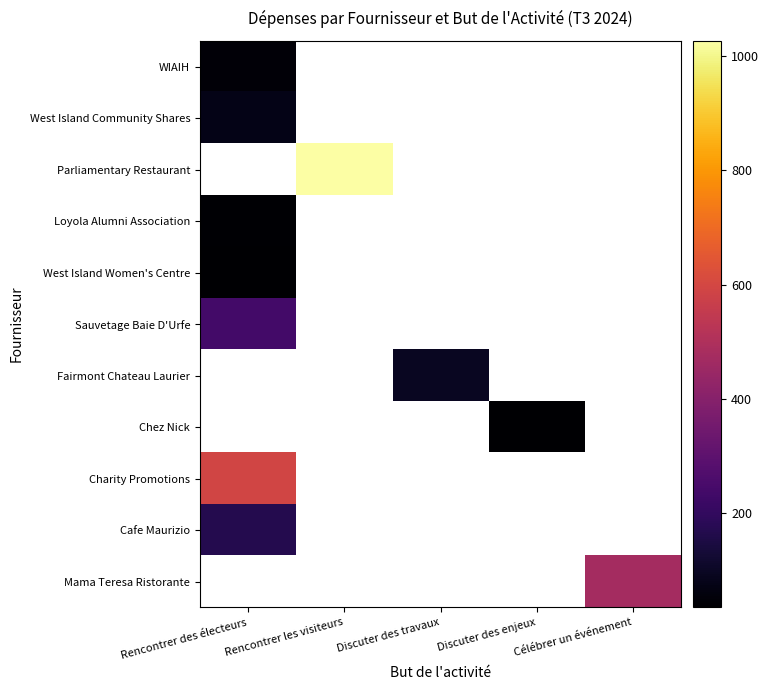

List the series in order of their peak value, lowest first.

West Island Women's Centre, WIAIH, West Island Community Shares, Parliamentary Restaurant, Loyola Alumni Association, Sauvetage Baie D'Urfe, Fairmont Chateau Laurier, Chez Nick, Cafe Maurizio, Charity Promotions, Mama Teresa Ristorante